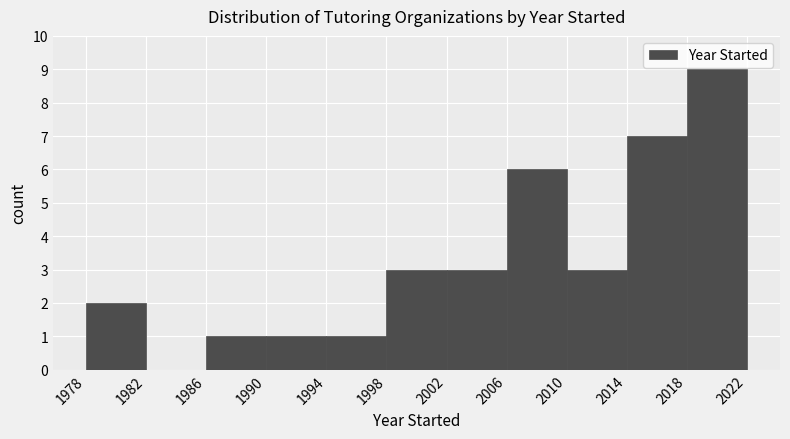

Reading left to right, list every bar in this chart as the range it spans on the x-axis followed by its height. The values are not printed on the chart, so give them approximately, as read against the axis.

1978 to 1982: 2
1982 to 1986: 0
1986 to 1990: 1
1990 to 1994: 1
1994 to 1998: 1
1998 to 2002: 3
2002 to 2006: 3
2006 to 2010: 6
2010 to 2014: 3
2014 to 2018: 7
2018 to 2022: 9